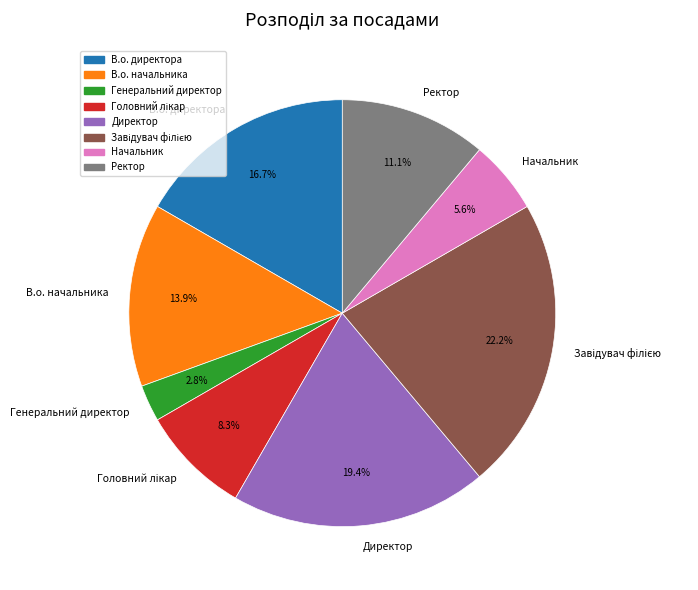

How much of the chart is everything except Начальник?

94.4%